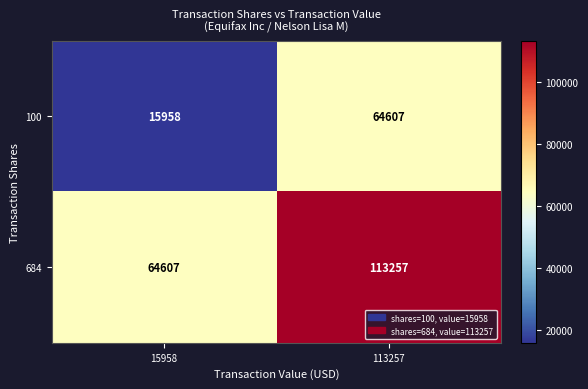

What is the spread (max minus min) of values at 15958?

48649